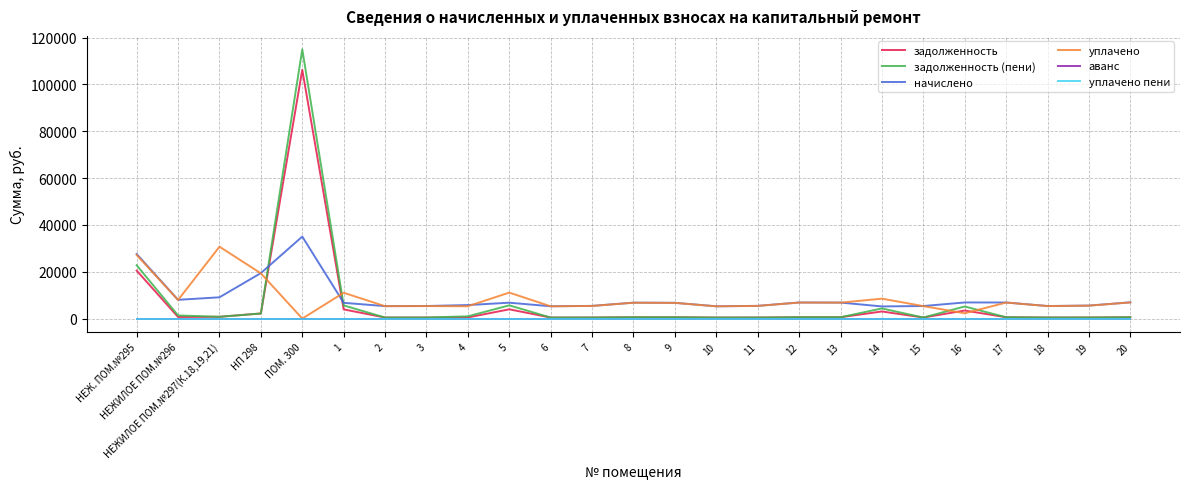

Which series has the largest range (max minus min)?

задолженность (пени)